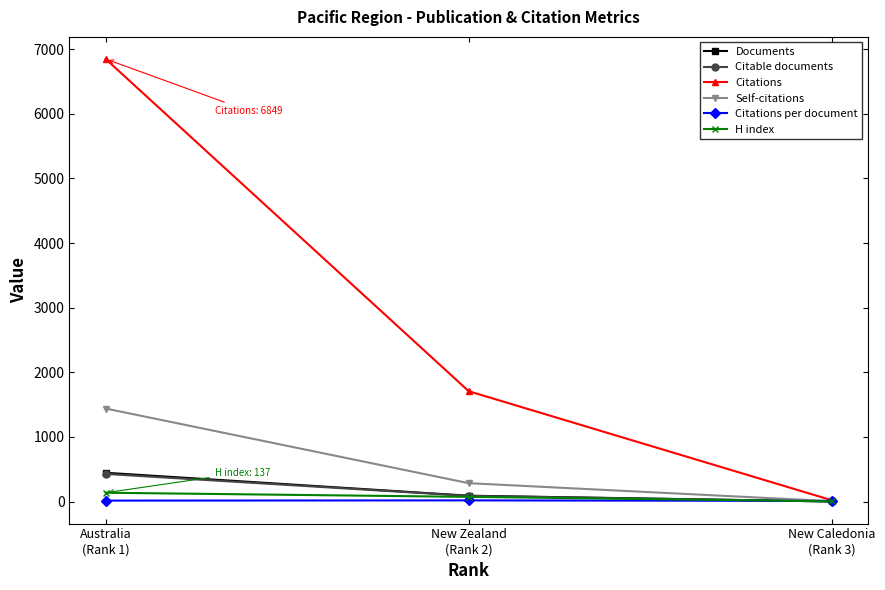

Which series has the largest range (max minus min)?

Citations